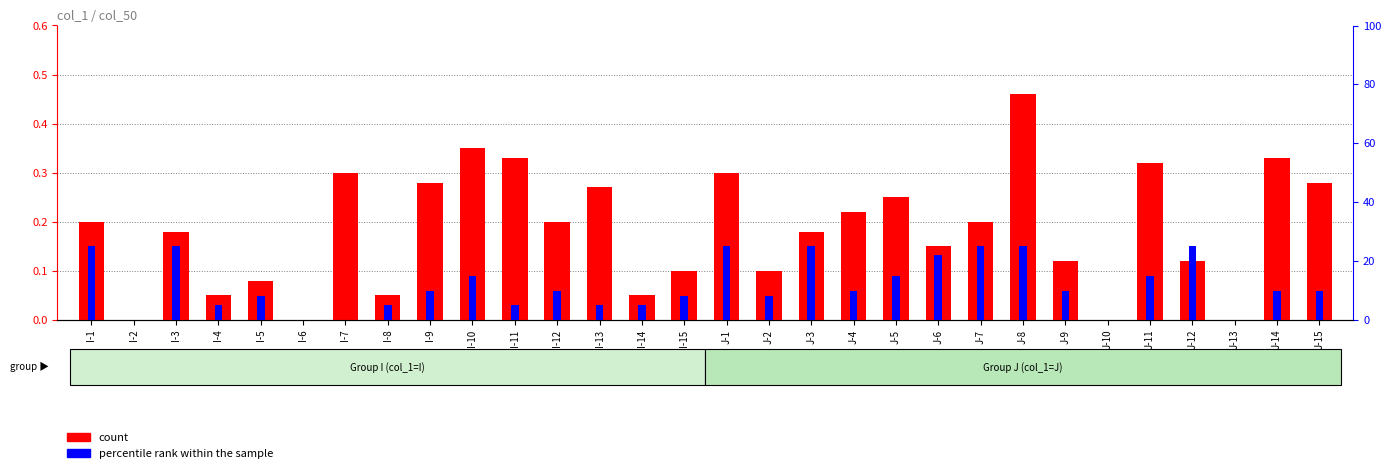

Between J-2 and I-6, which is larger?

J-2